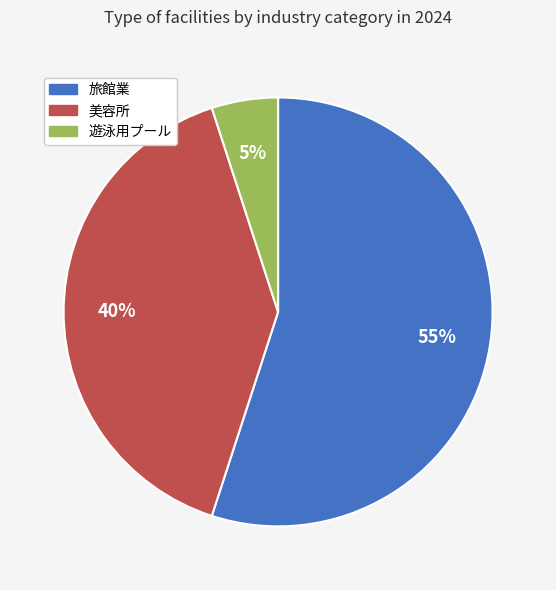

To the nearest percent, what percentage of the pie is 遊泳用プール?

5%